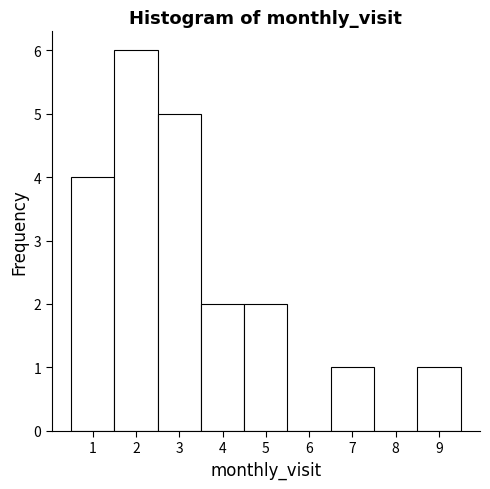

Over which range of the x-axis is the bar tallest?

1.5 to 2.5